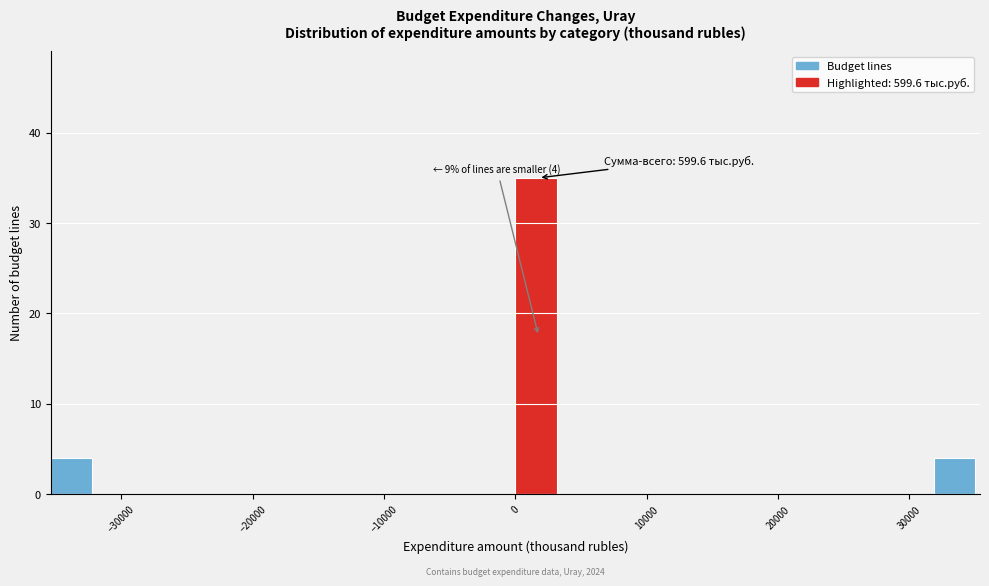

Read against the x-axis, roughly where is the centre of the tallest bar?

2000